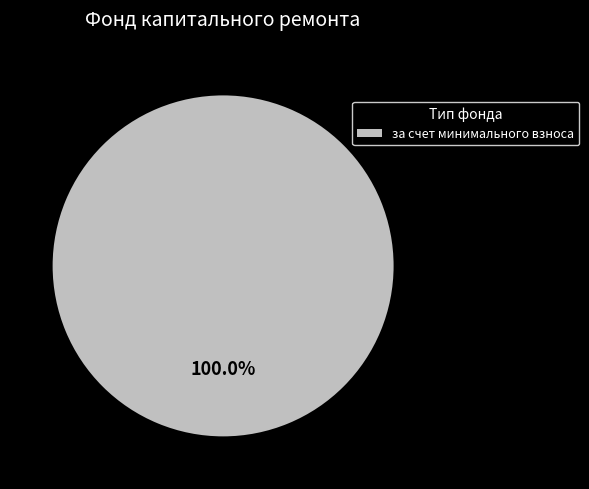

Which slice represents more than half of the pie?

за счет минимального взноса